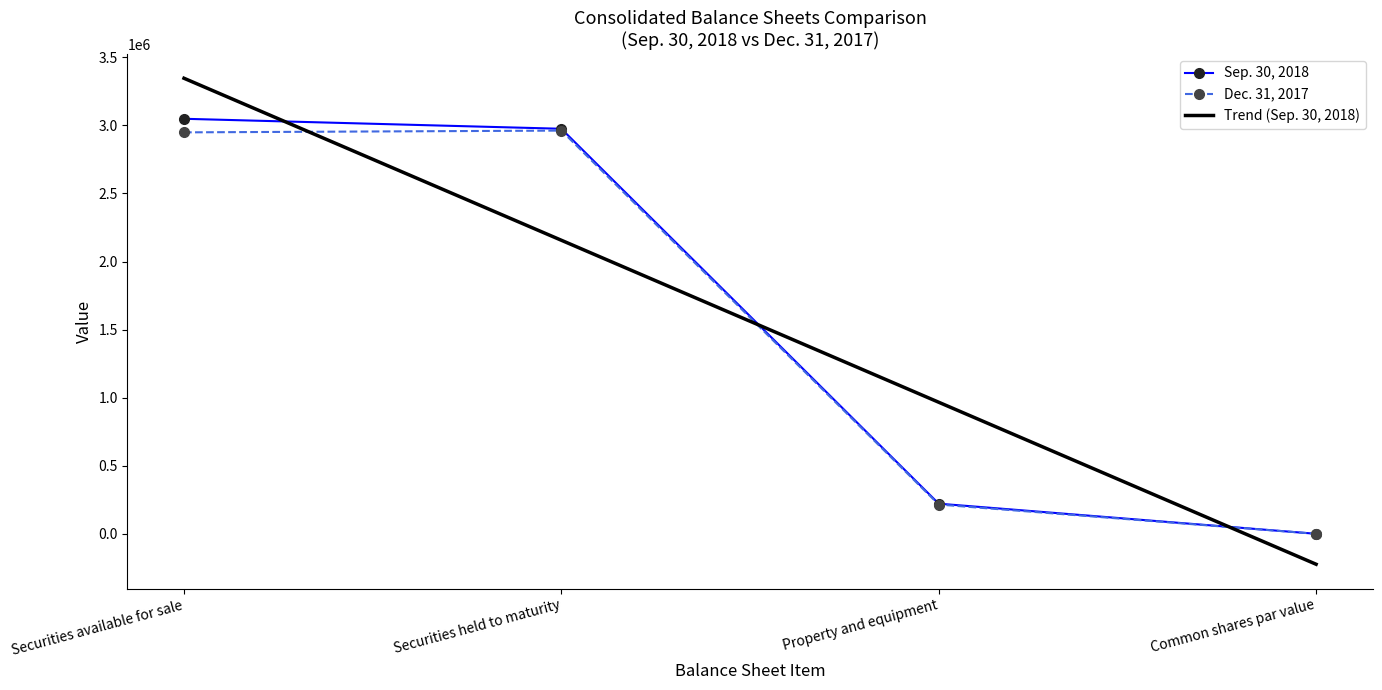

True or false: Dec. 31, 2017 and Sep. 30, 2018 intersect in this chart.

False